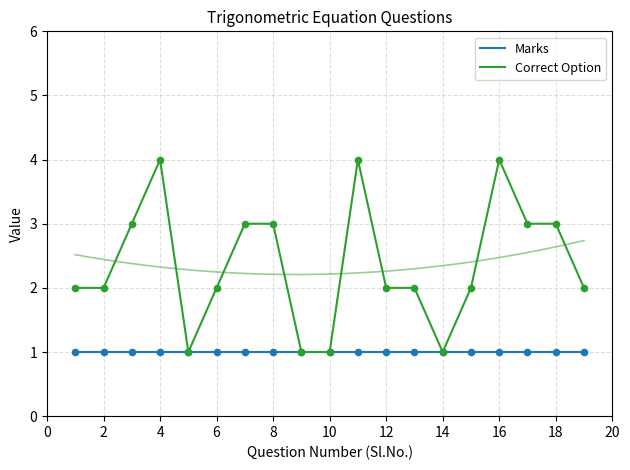

What is the total value across all series at 18?

4